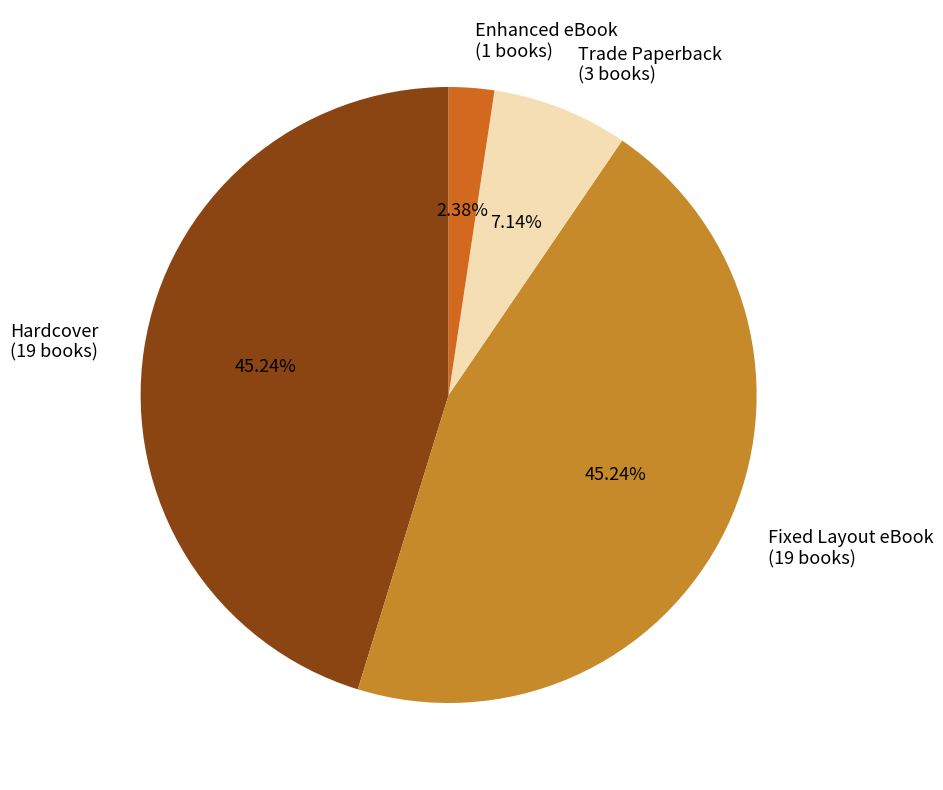

What is the total percentage of Fixed Layout eBook and Enhanced eBook?

47.6%